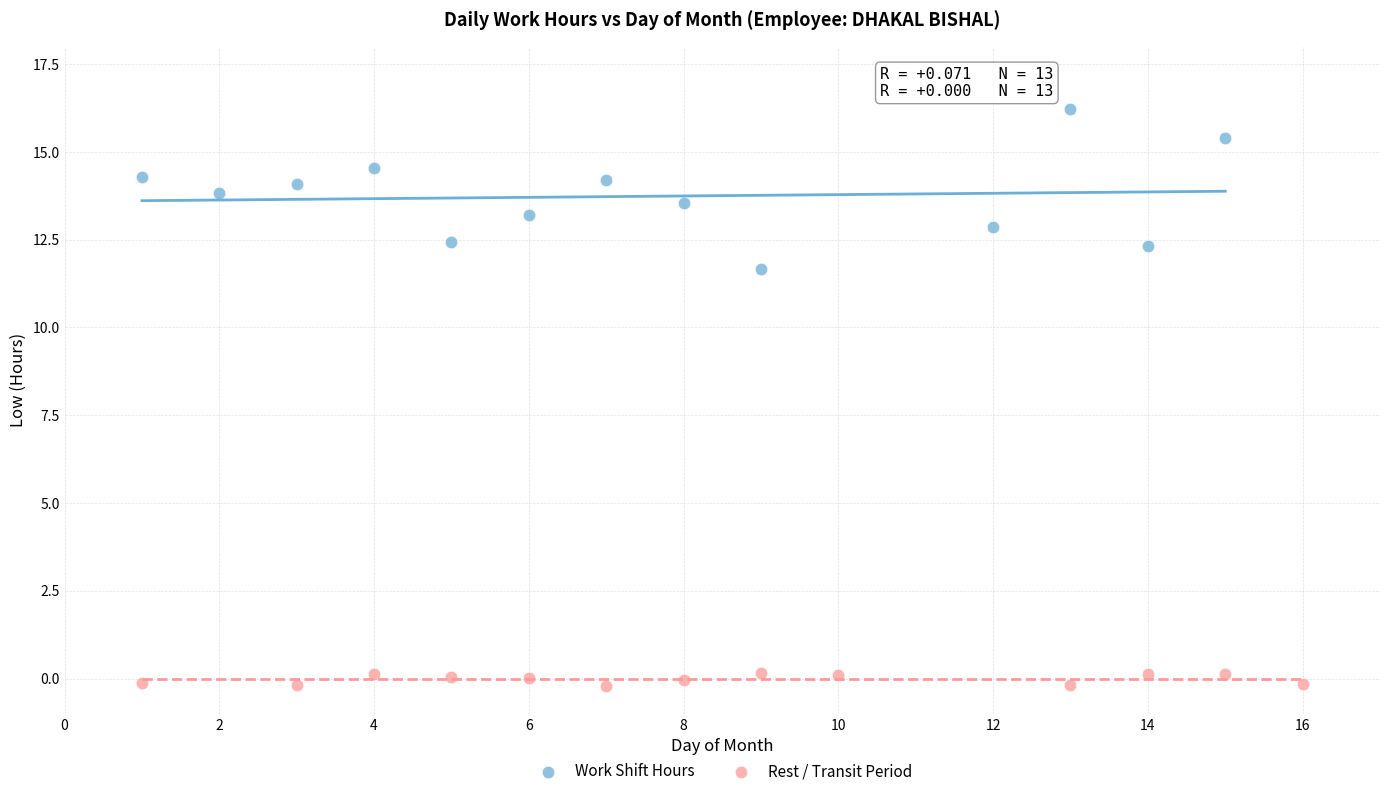

Which series has the widest spread of Y values?

Work Shift Hours